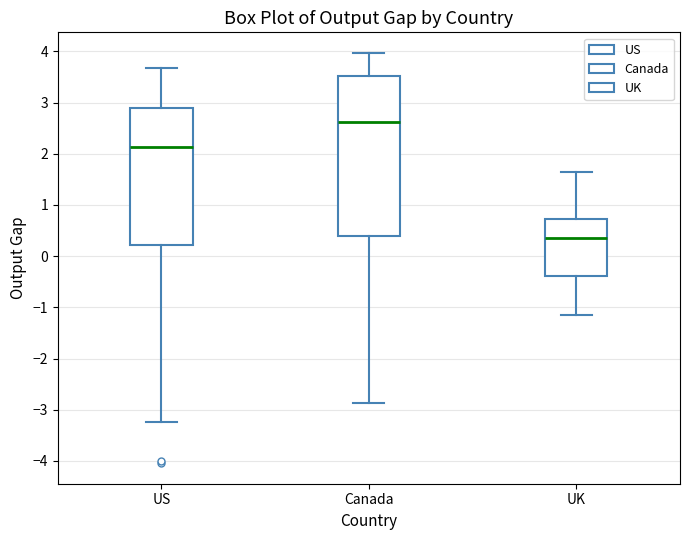

Which box is the tallest, from its lower edge to its upper edge?

Canada